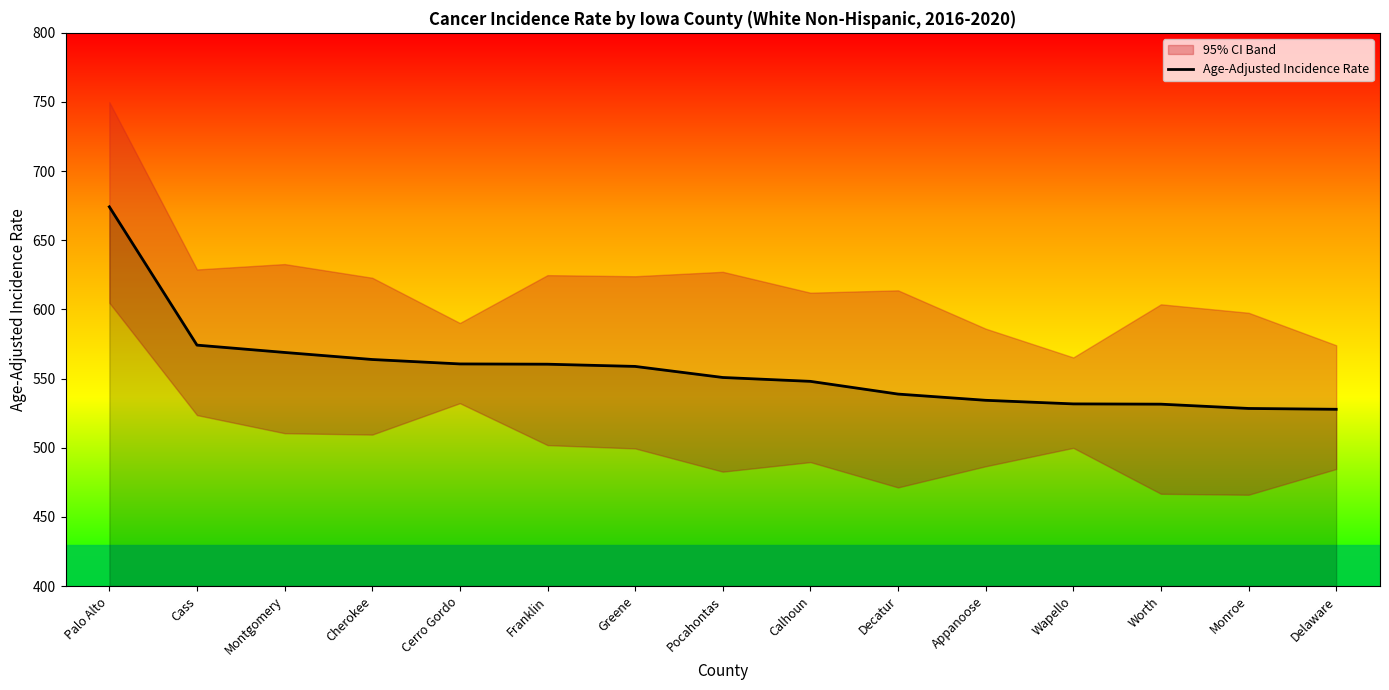

What is the change in value from Monroe to Delaware?

-0.6